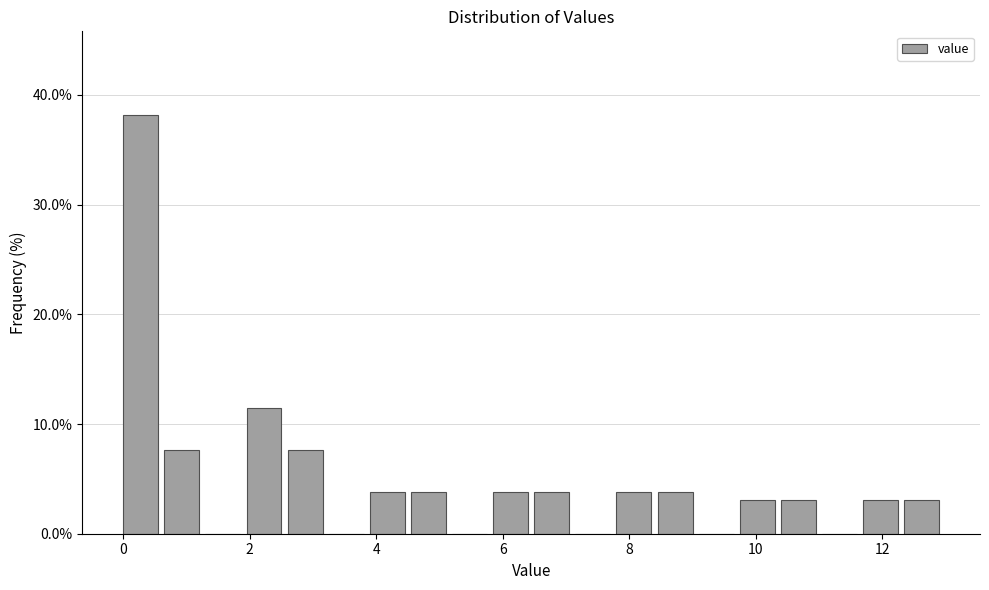

Read against the x-axis, roughly where is the centre of the tallest bar?

0.2